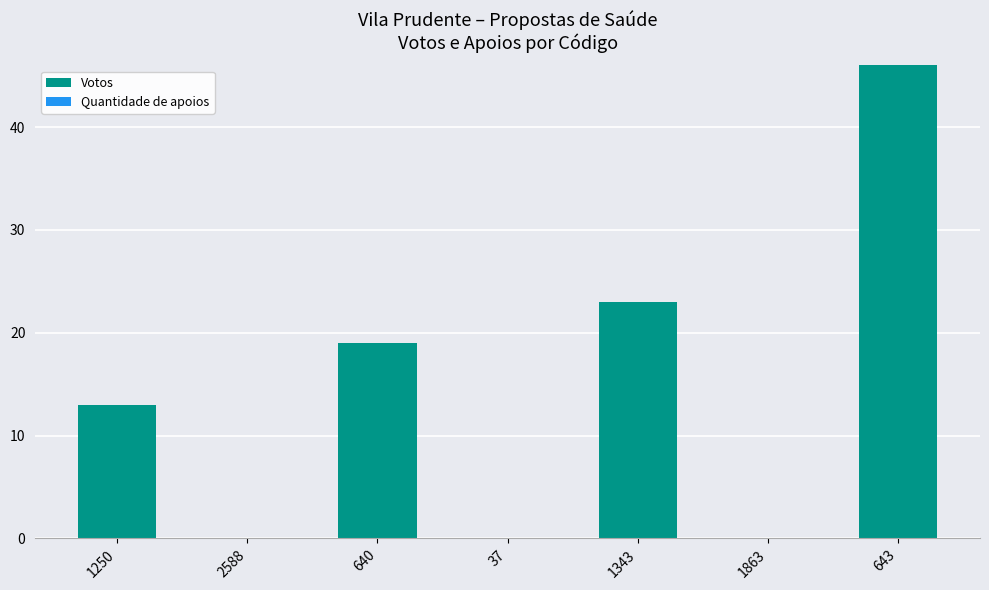

Reading left to right, list all the values displayed in this chart.

1250=13	2588=0	640=19	37=0	1343=23	1863=0	643=46